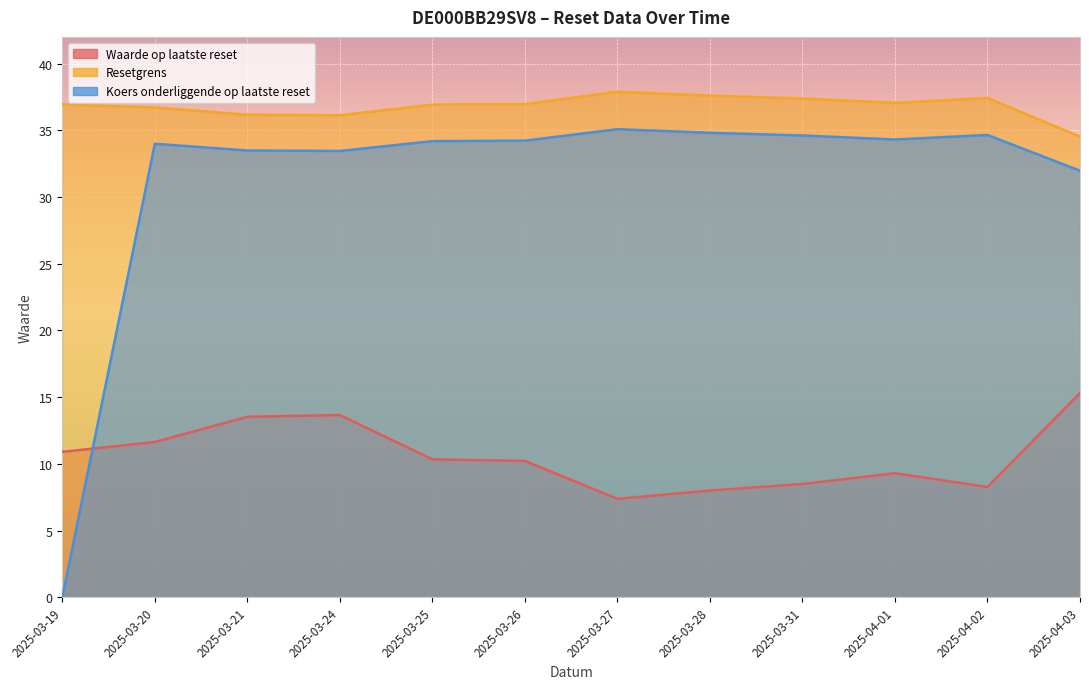

How many series are shown in this chart?

3